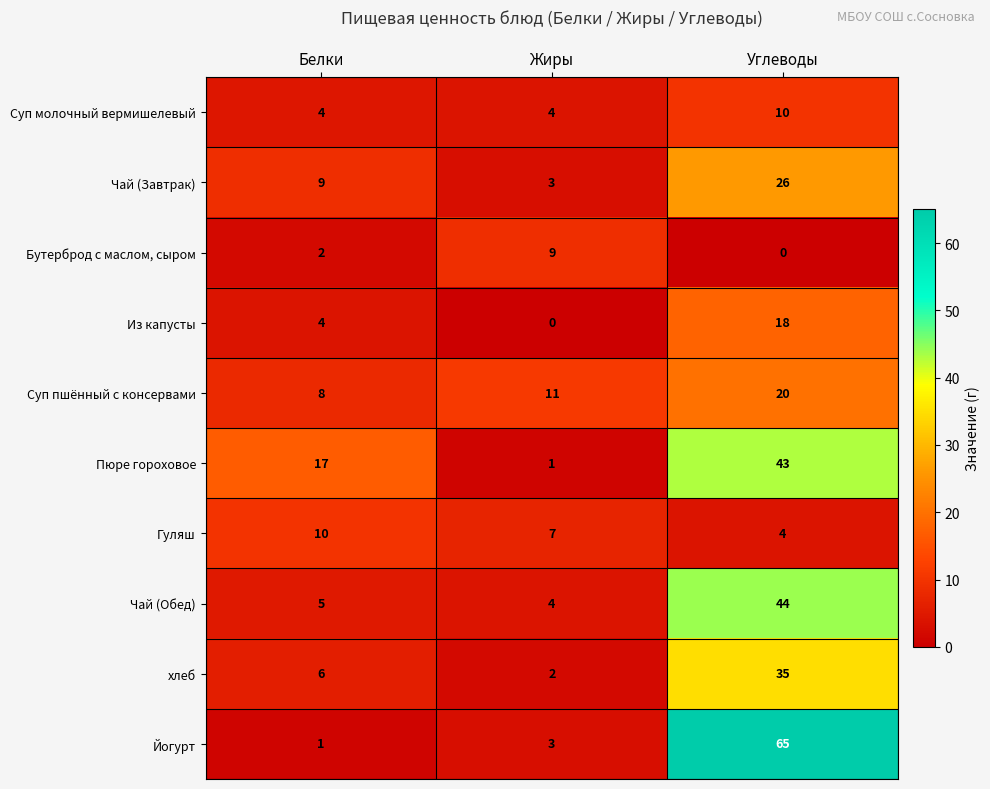

Which category has the highest value in the Пюре гороховое series?

Углеводы